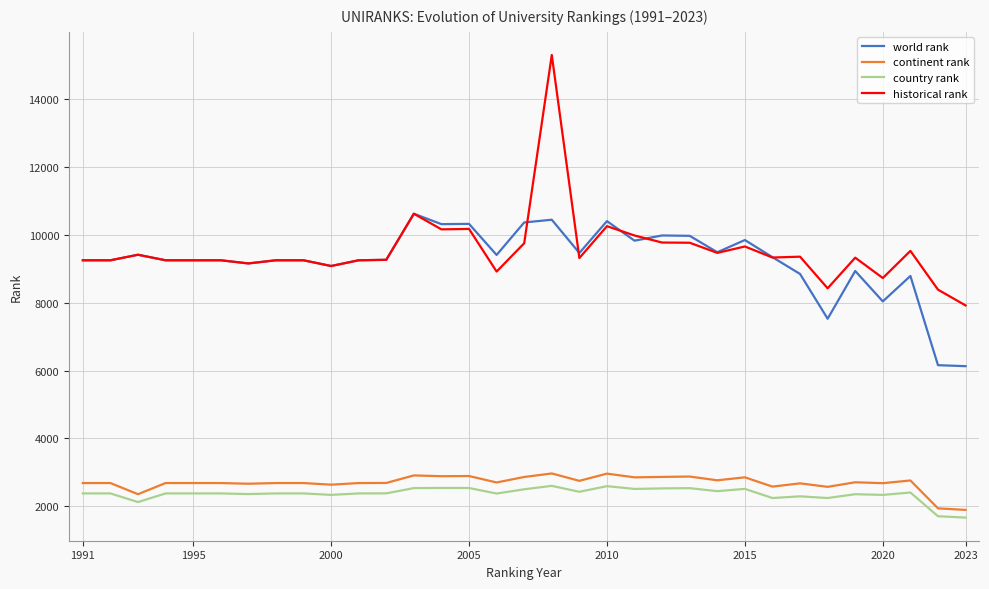

Which series has the largest range (max minus min)?

historical rank